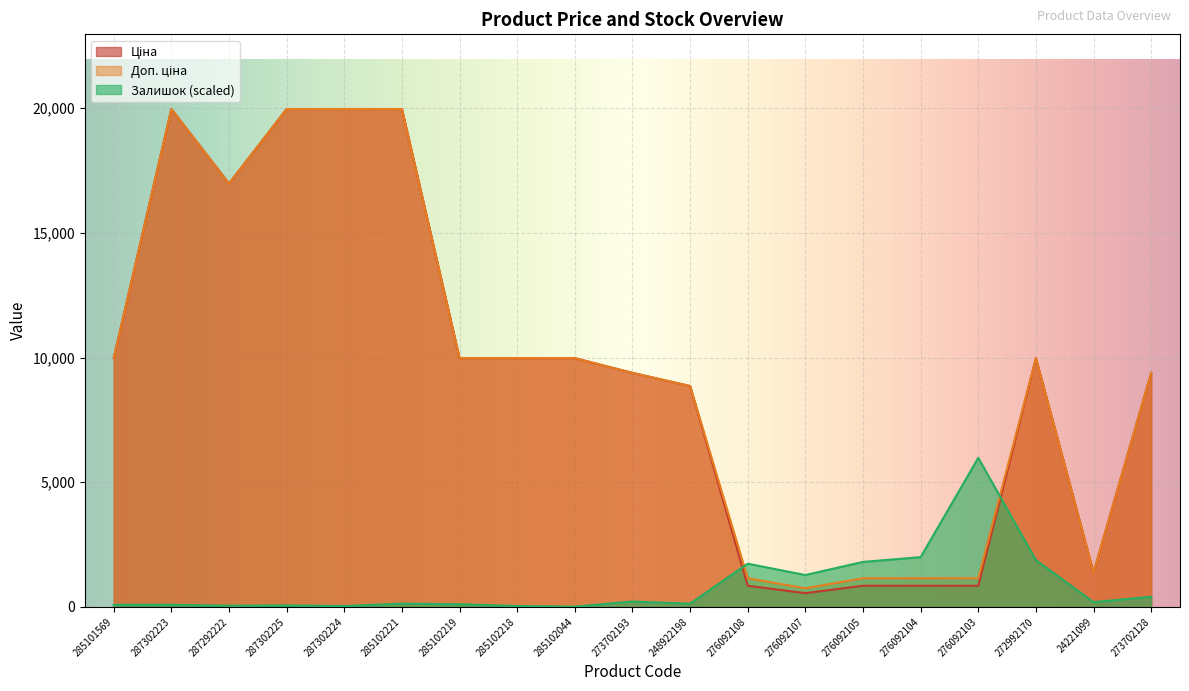

What is the difference between the highest and lowest values at 276092103?

5128.9